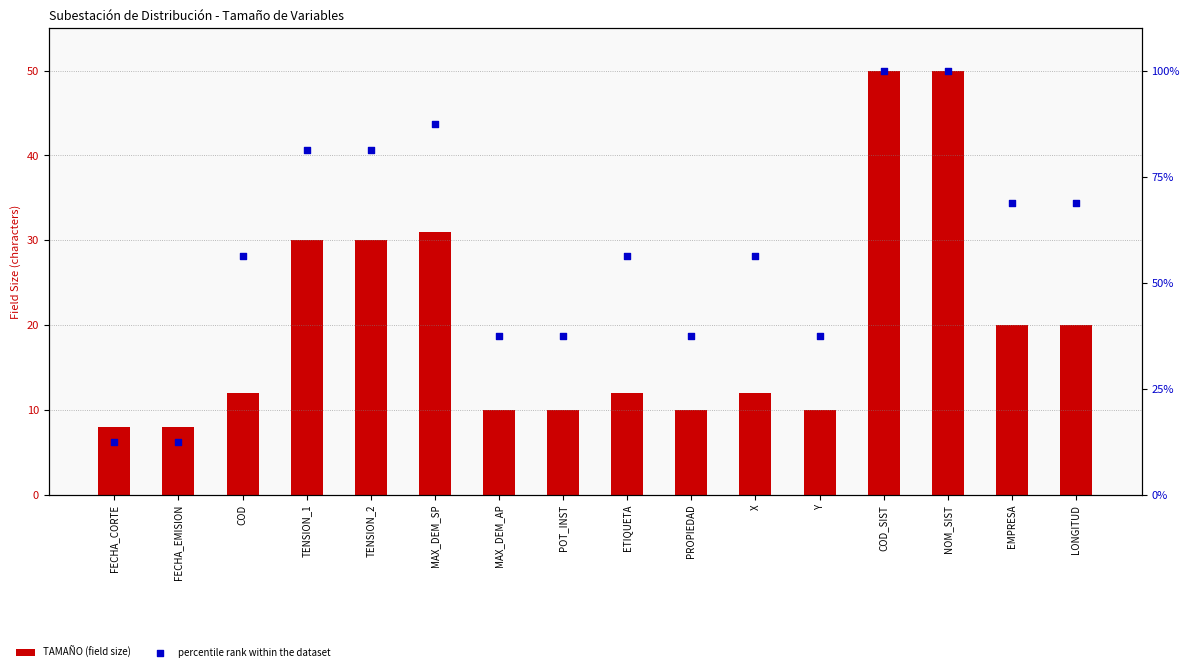

Which series reaches the maximum Y coordinate?

percentile rank within the dataset